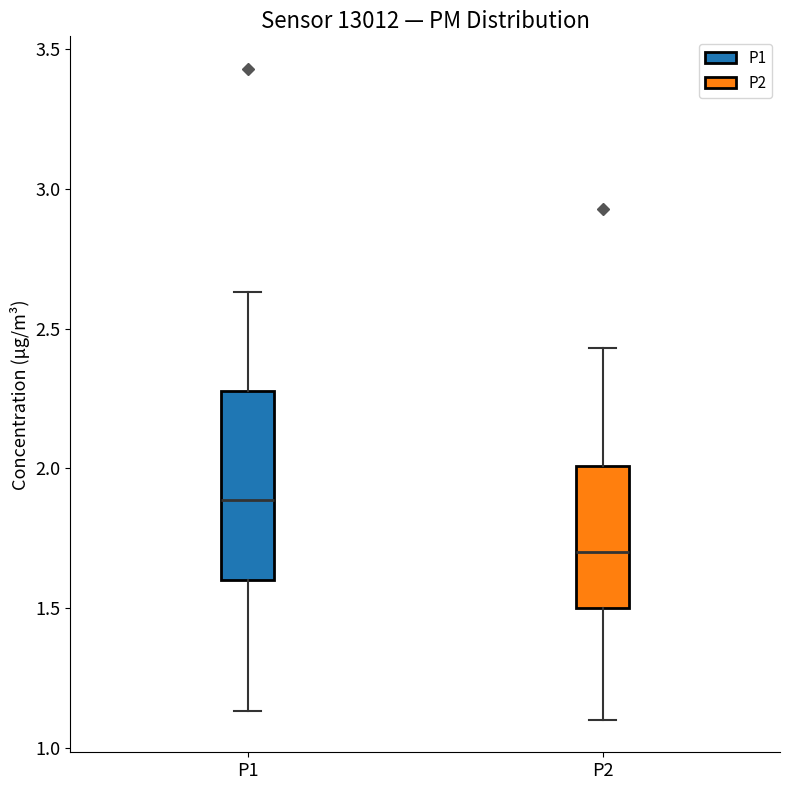

Where does the lower whisker of the box for P2 end on the y-axis? The values are not printed on the chart, so give them approximately, as read against the axis.

1.10